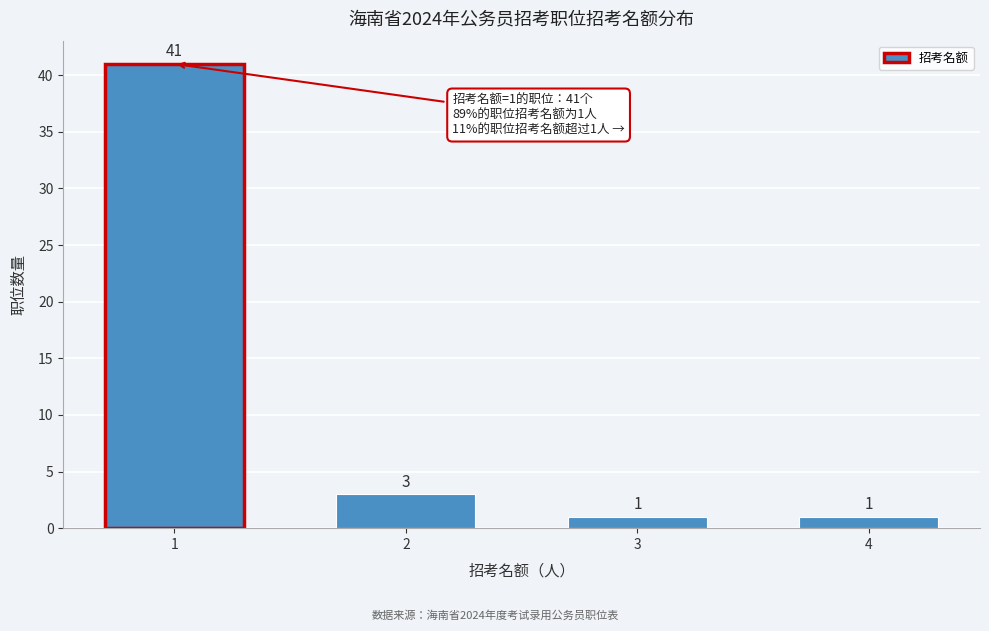

Reading left to right, transcribe all the data shown in this chart.

1=41	2=3	3=1	4=1